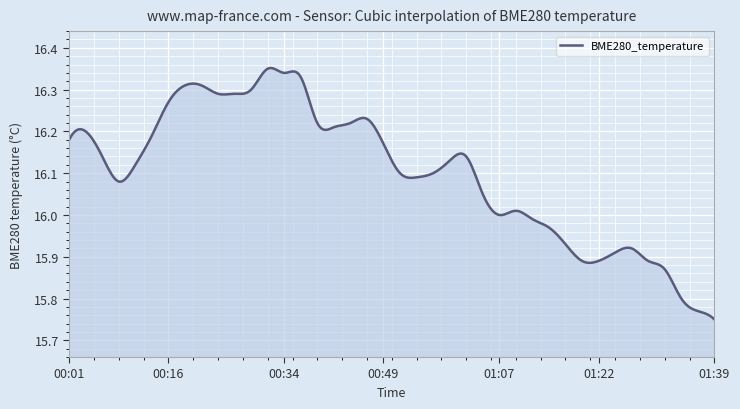

How many lines are shown in the chart?

1